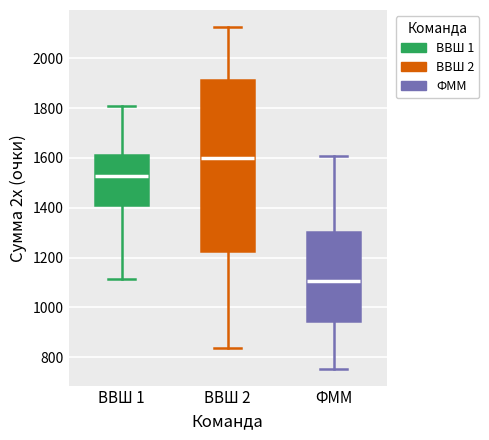

Which box's median line is the highest?

ВВШ 2